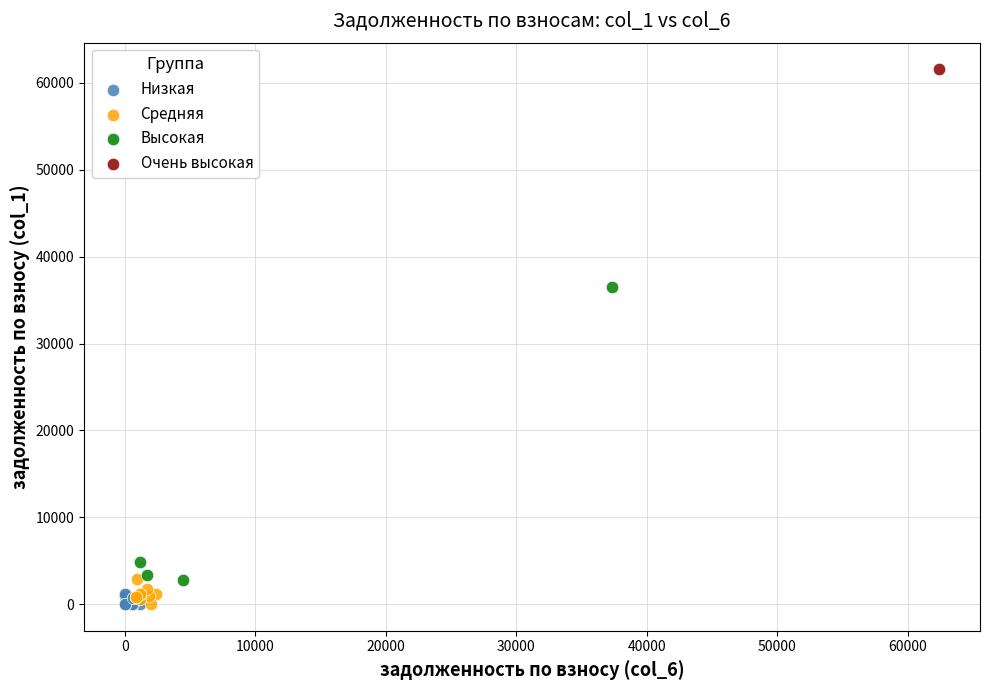

What are all the series names shown in the legend?

Низкая, Средняя, Высокая, Очень высокая